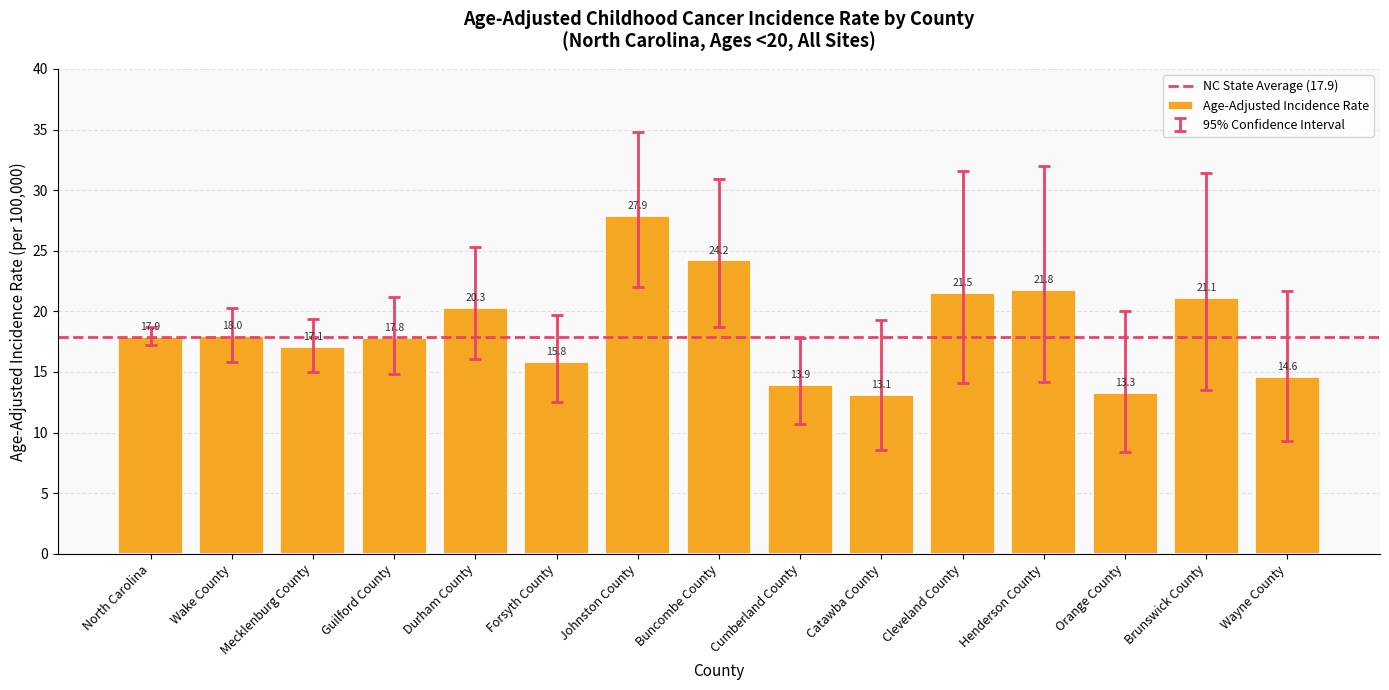

What is the label of the 15th bar from the left?

Wayne County